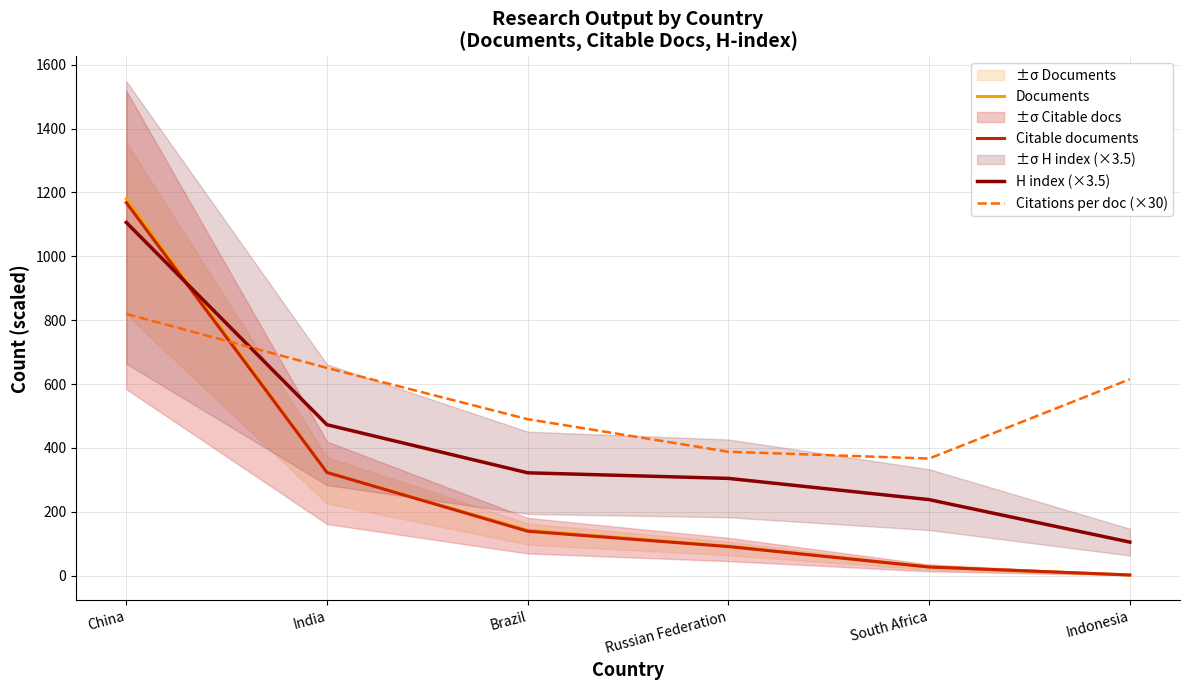

What is the difference between the highest and lowest values at Russian Federation?

296.9